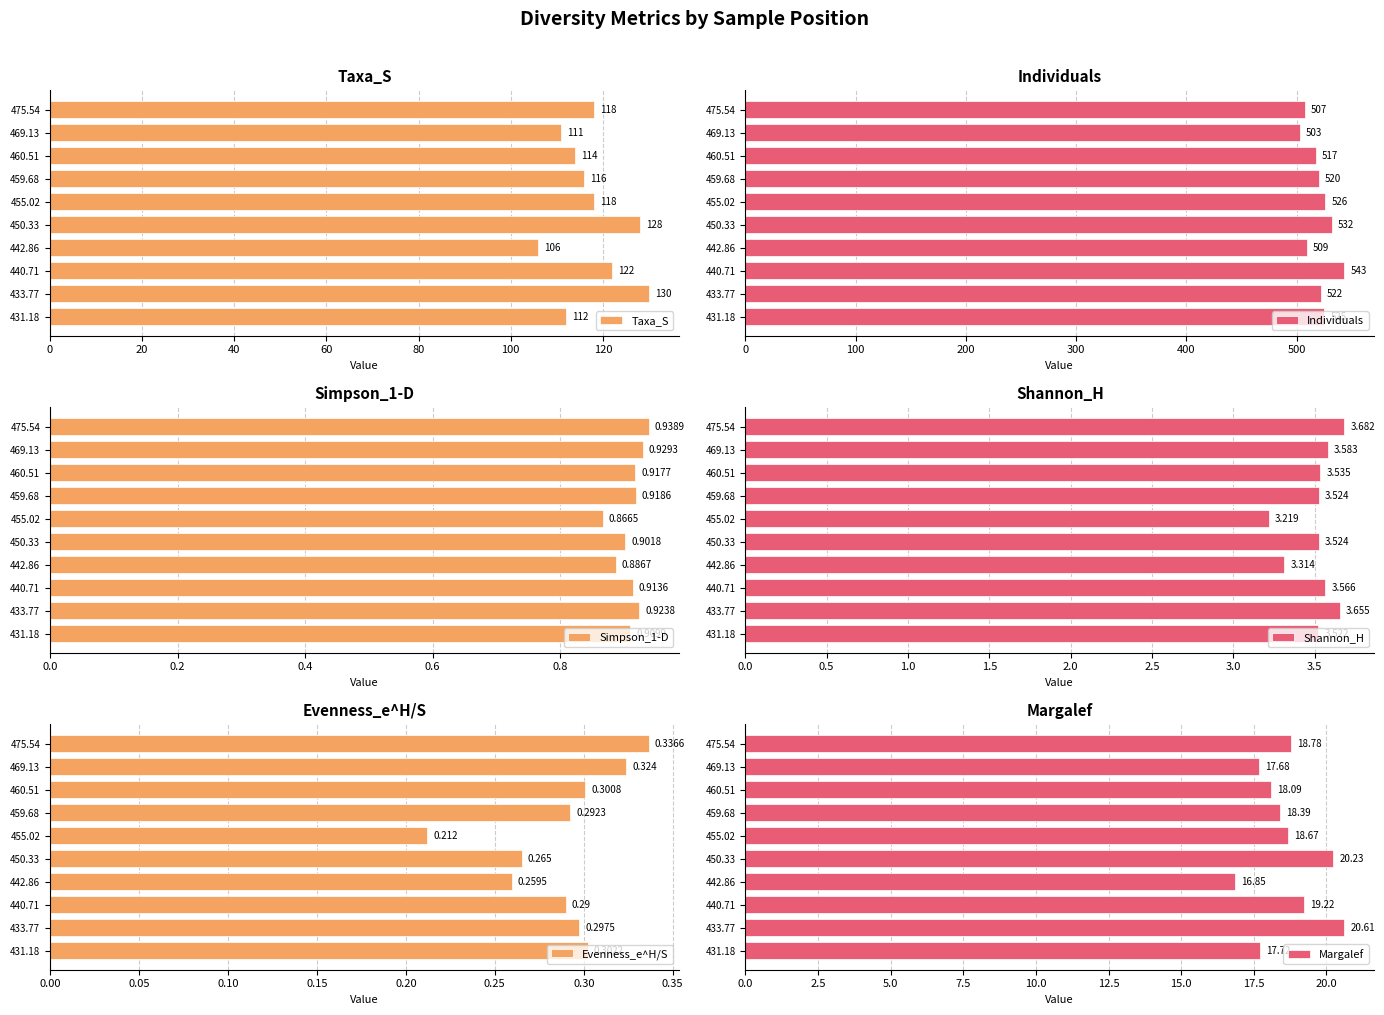

Which category has the lowest value in the Taxa_S series?

442.86